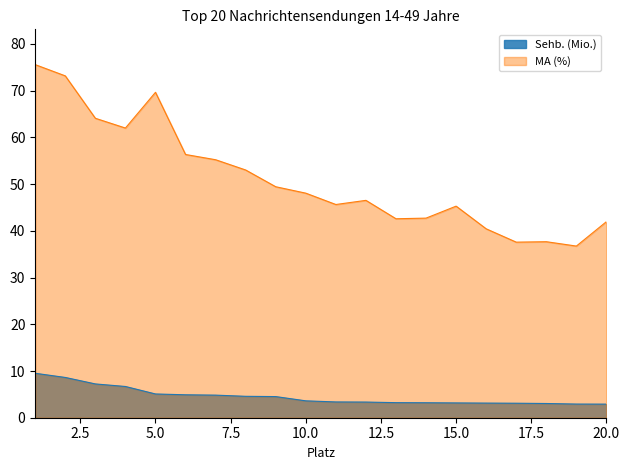

Reading left to right, what are all the values shown in this chart?

Sehb. (Mio.): 9.5	8.6	7.2	6.7	5.1	4.9	4.8	4.6	4.5	3.6	3.4	3.4	3.2	3.2	3.2	3.1	3.1	3.0	2.9	2.9
MA (%): 75.6	73.2	64.1	62.0	69.7	56.3	55.2	53.0	49.4	48.1	45.6	46.5	42.6	42.7	45.3	40.4	37.6	37.7	36.7	42.0